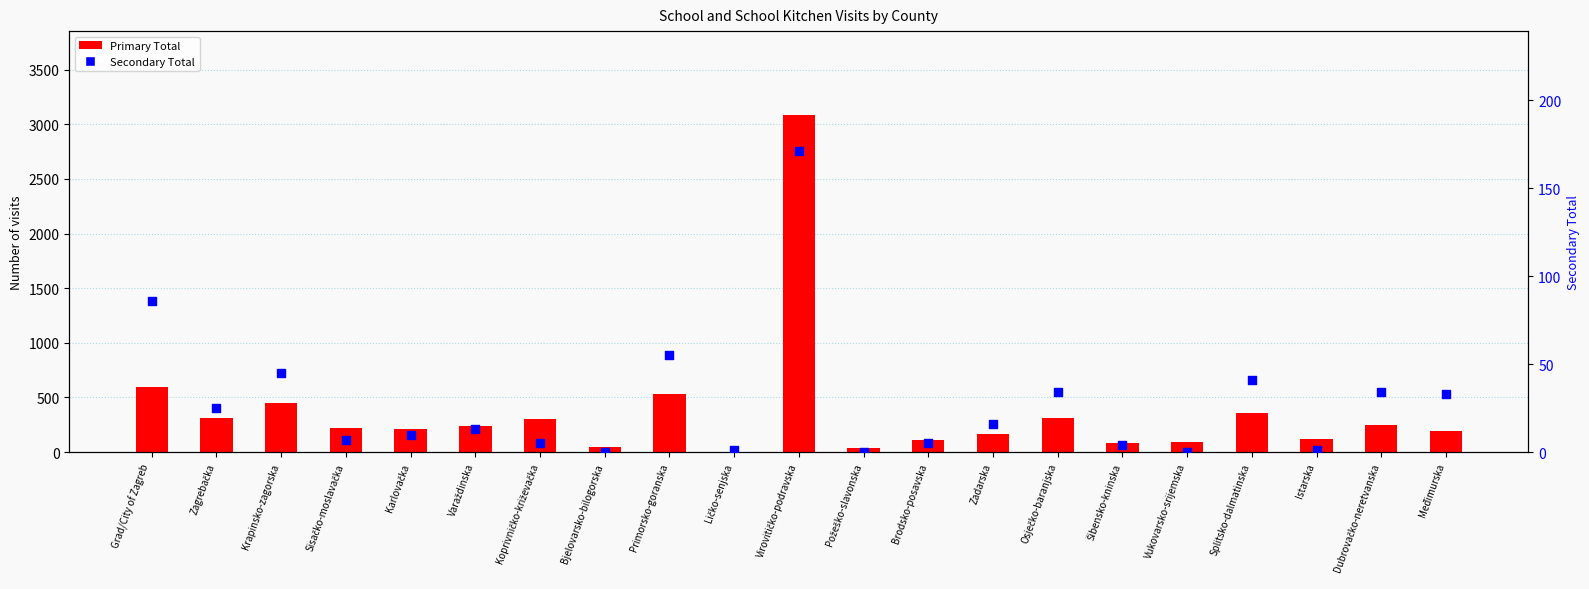

Which series contains the lowest Y value?

Secondary Total